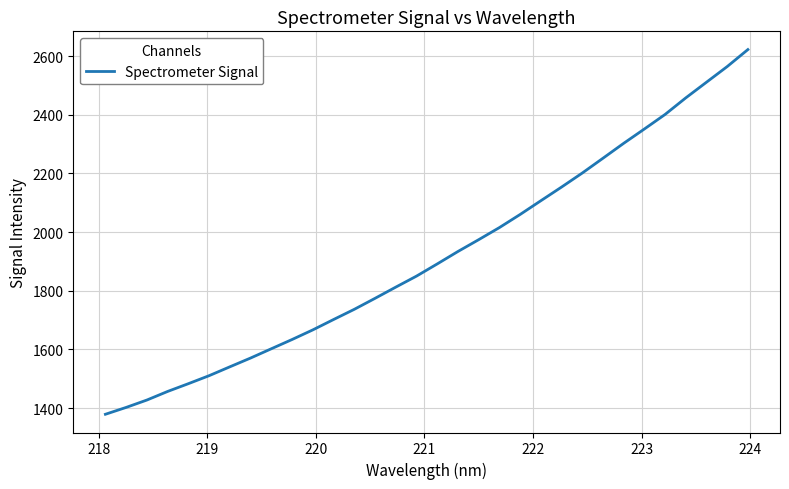

What is the minimum value shown in the chart?

1378.7